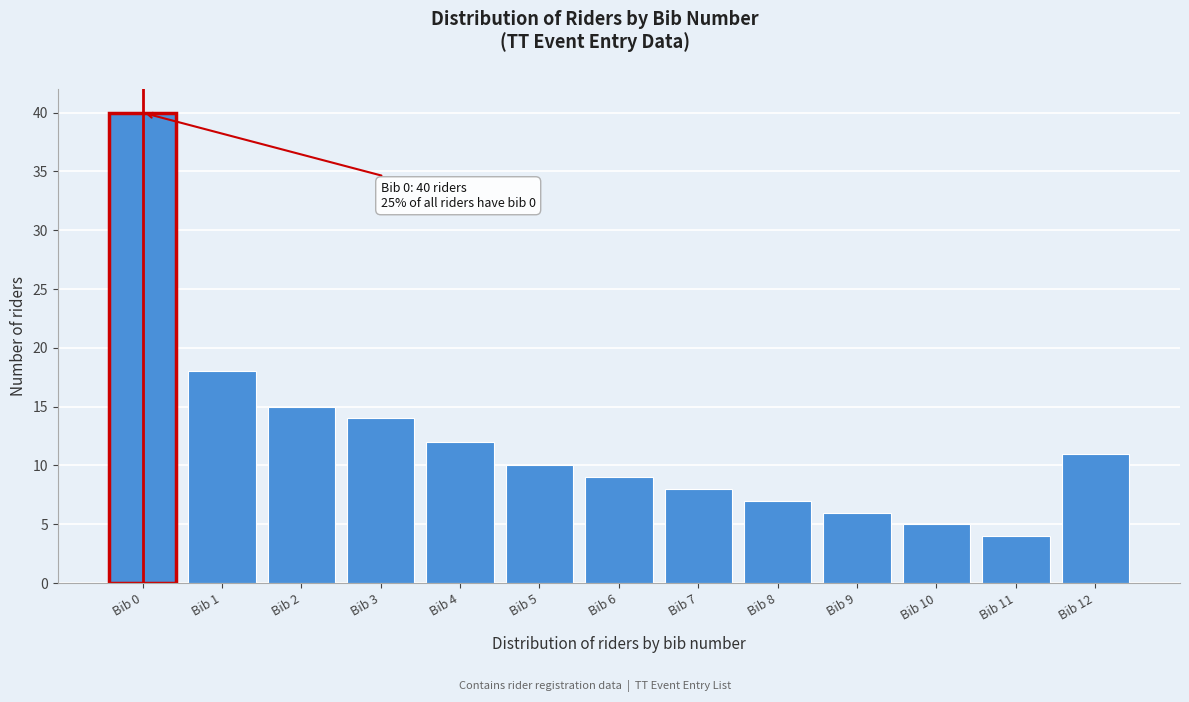

Reading left to right, list all the values displayed in this chart.

40	18	15	14	12	10	9	8	7	6	5	4	11